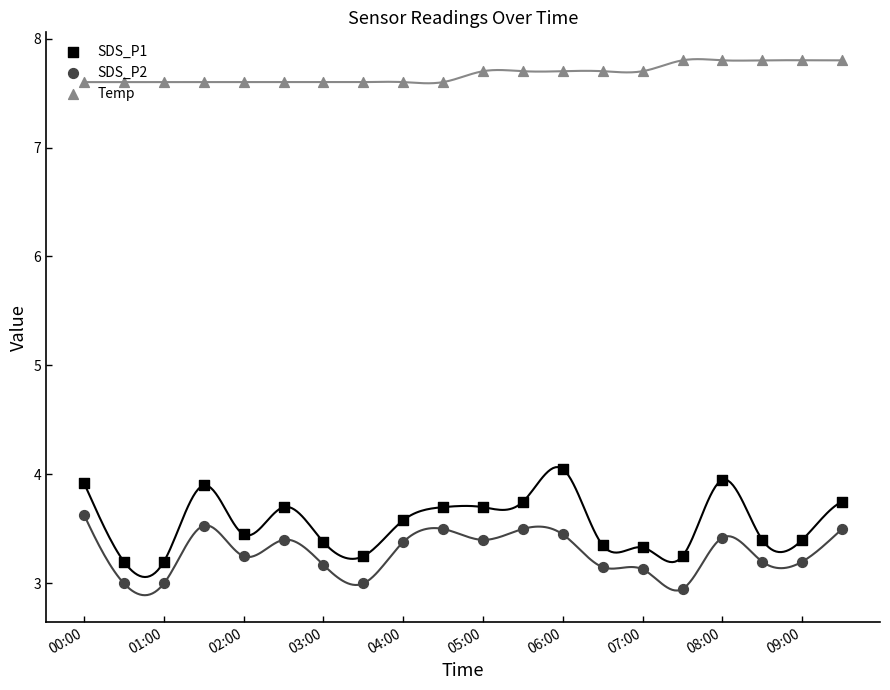

Is the value of SDS_P1 at 10 greater than the value of SDS_P2 at 03:00?

Yes